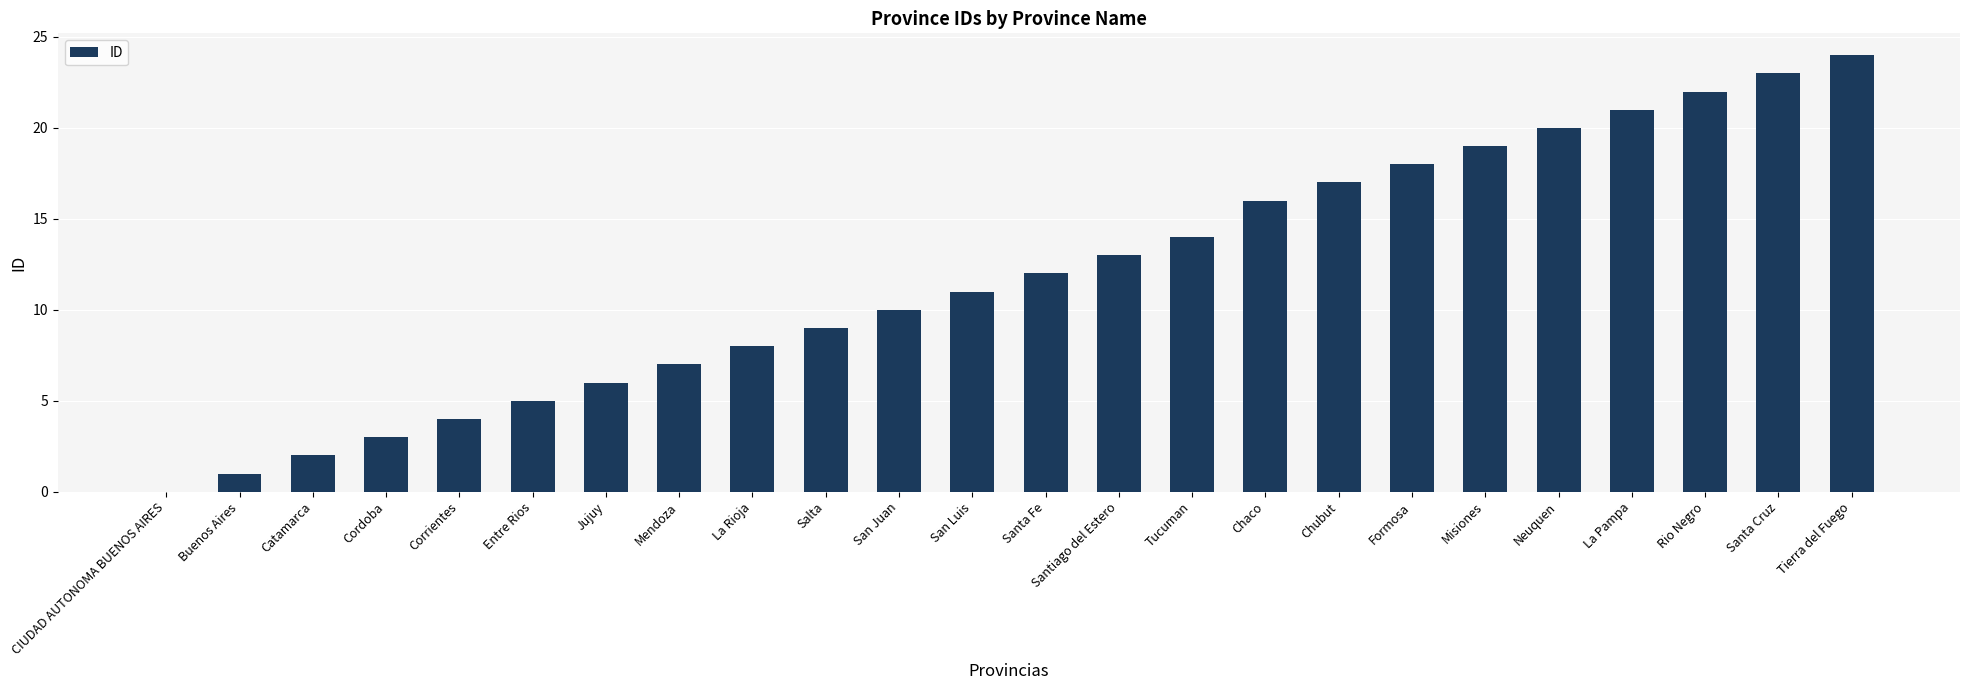

Count the number of data series in this chart.

1